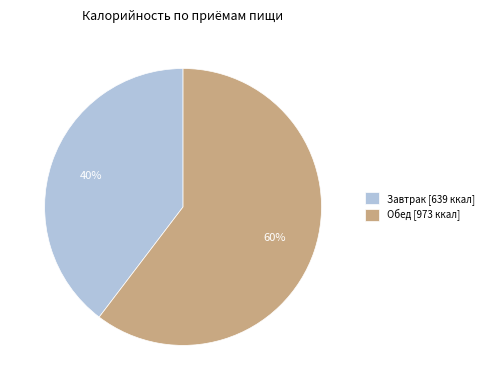

Between Обед [973 ккал] and Завтрак [639 ккал], which is larger?

Обед [973 ккал]